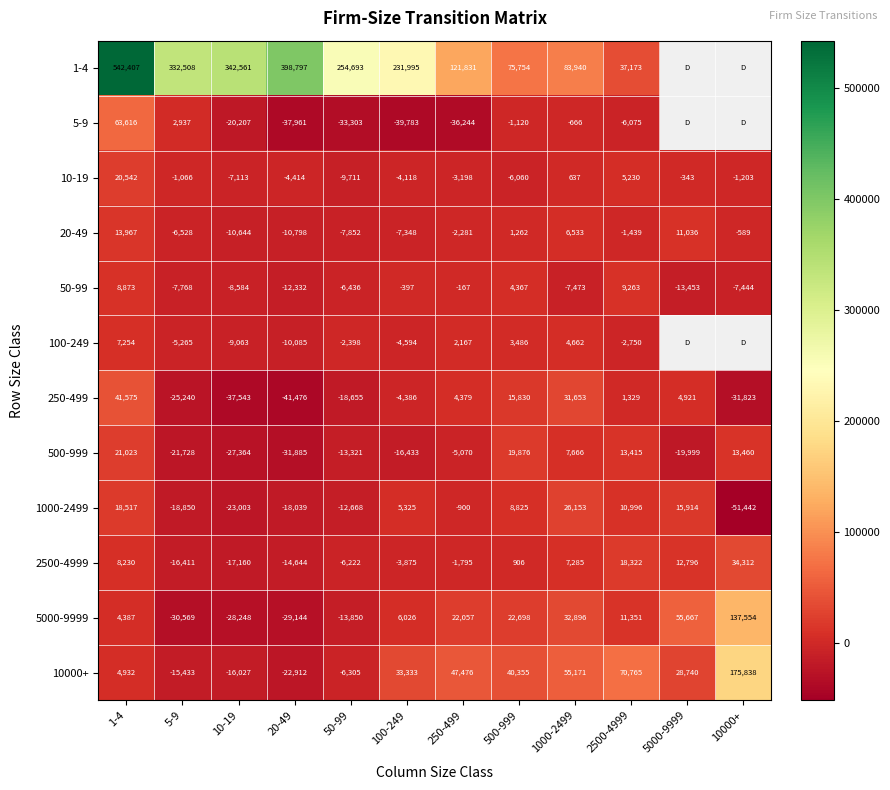

What is the difference between the maximum and minimum values in the 50-99 series?

22716